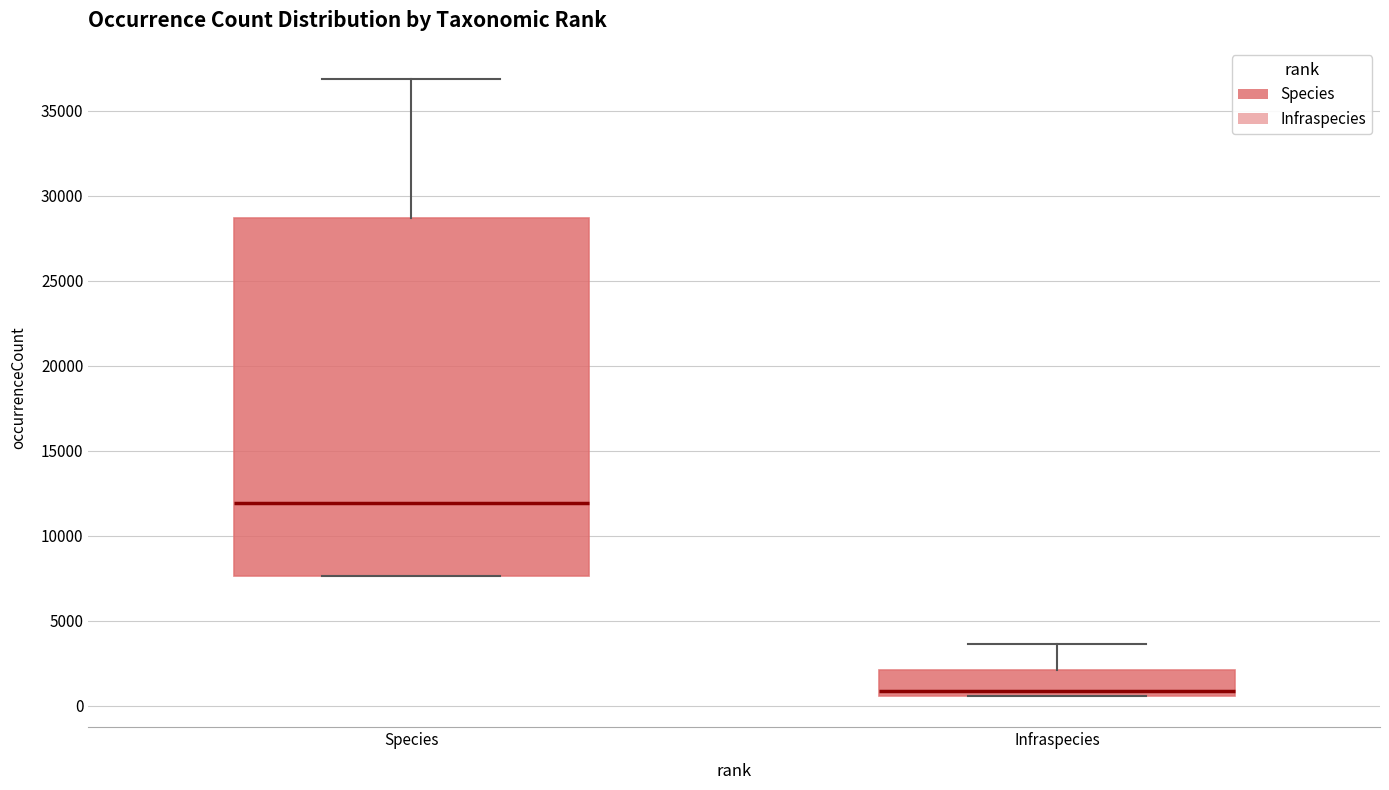

Which box is the tallest, from its lower edge to its upper edge?

Species